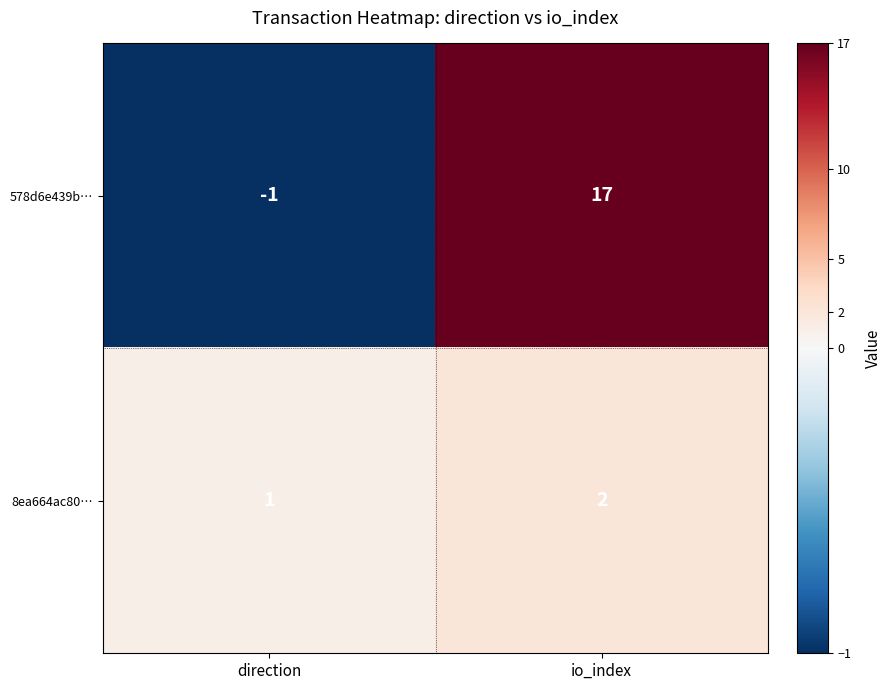

What is the difference between the maximum and minimum values in the 578d6e439b… series?

18